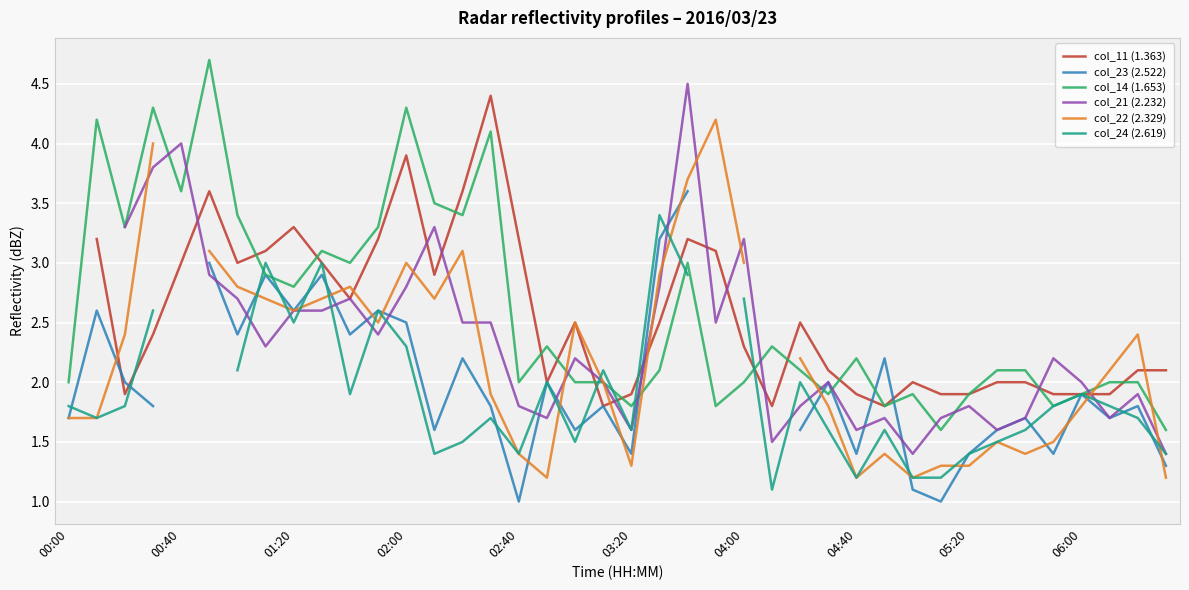

What is the value of the col_21 (2.232) point at the 39th from the left?

1.9